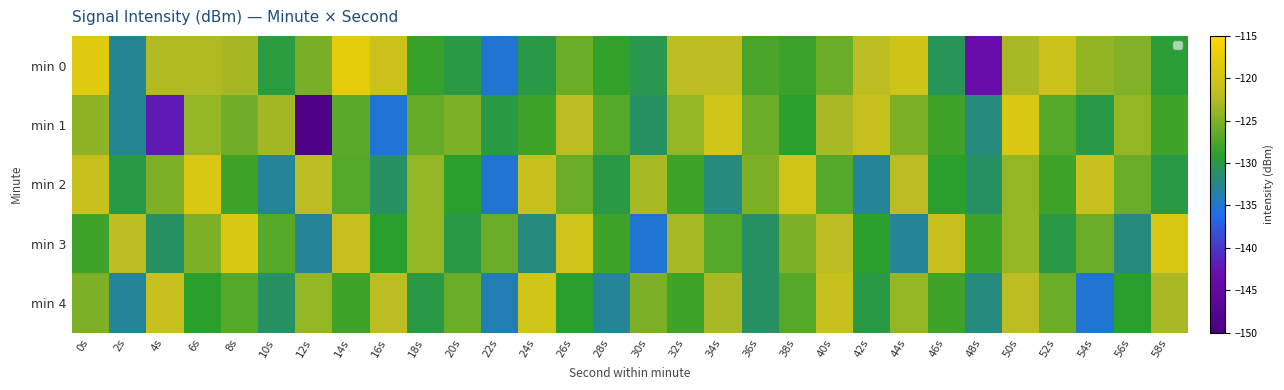

What is the maximum value shown in the chart?

-117.7